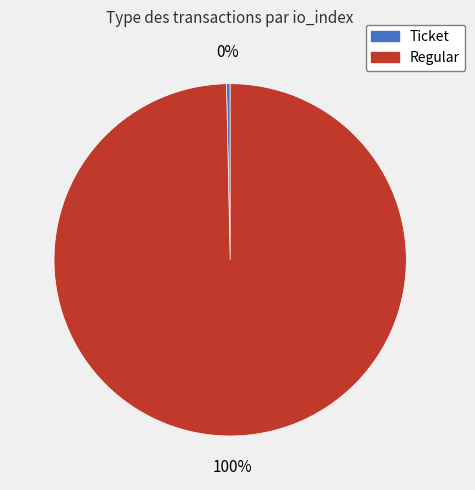

Between Regular and Ticket, which is larger?

Regular